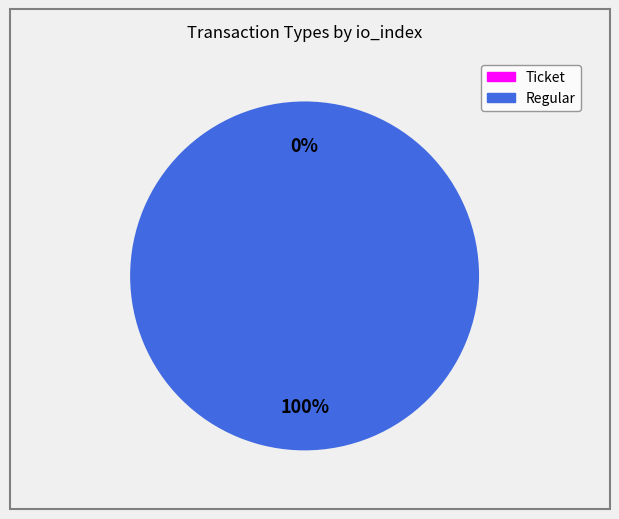

How many segments does this pie chart have?

2